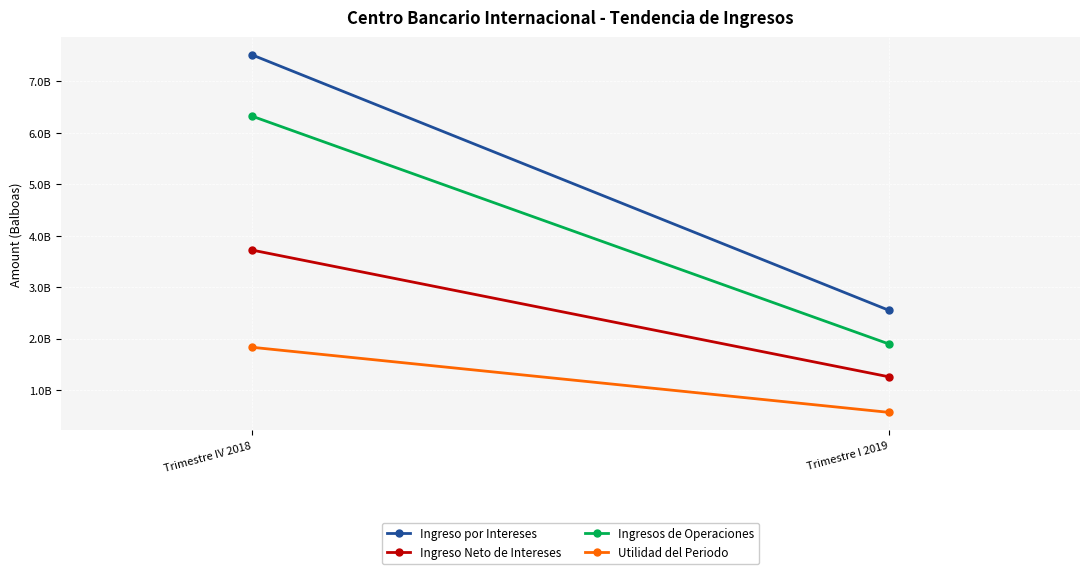

What is the minimum value for Ingreso por Intereses?

2548708403.6